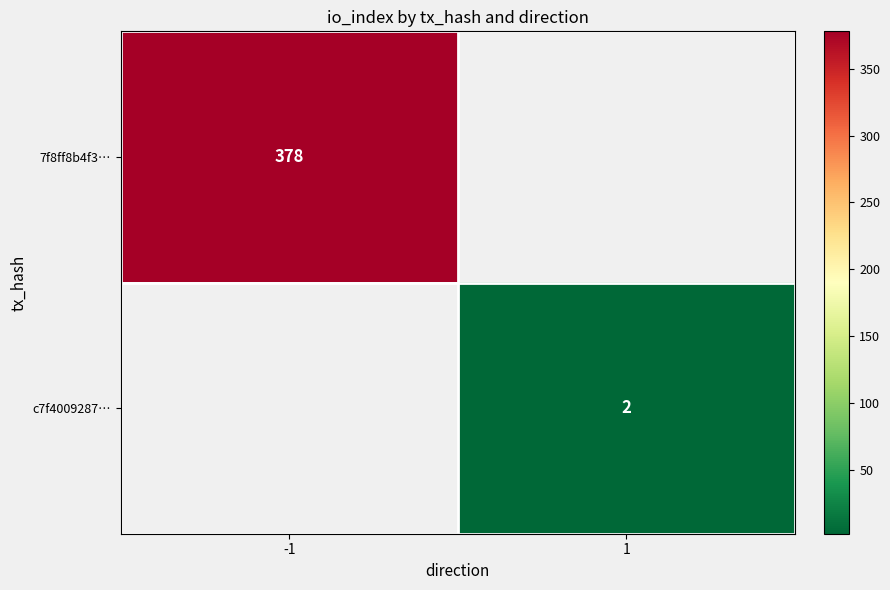

Is it true that 7f8ff8b4f3… equals 378 at -1?

True